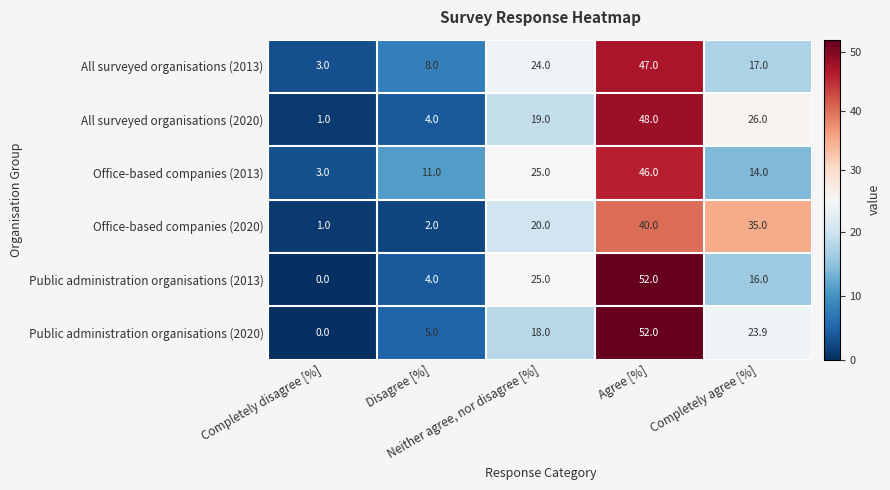

At how many categories does at least one series exceed 24?

3